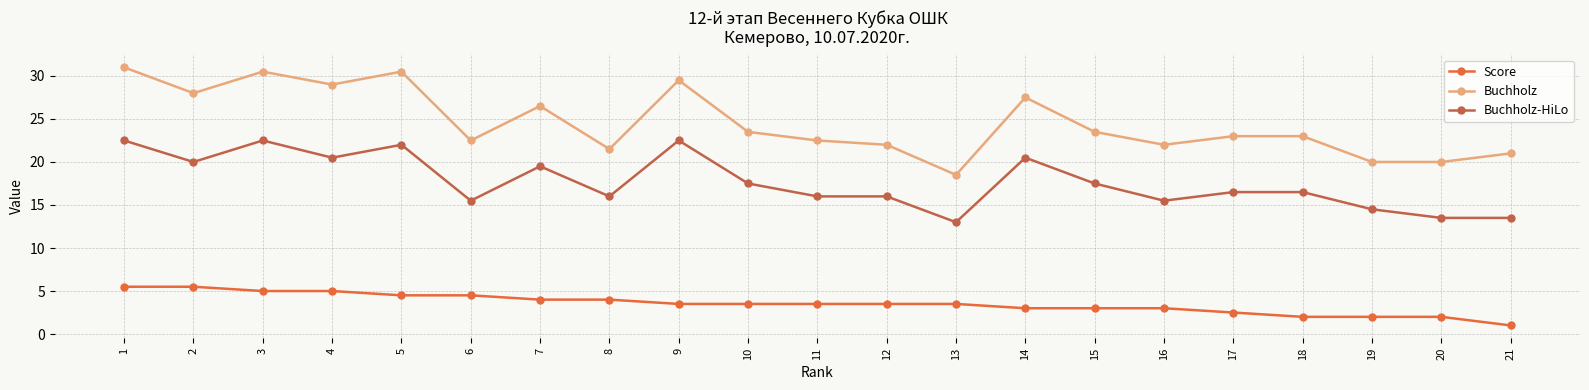

At 4, list the series in order from largest to smallest.

Buchholz, Buchholz-HiLo, Score